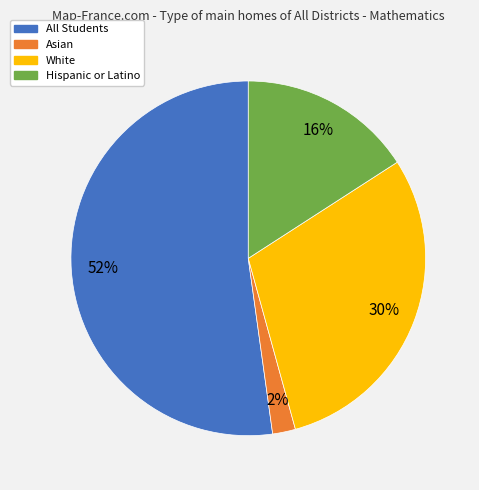

Is All Students the majority of the pie?

Yes